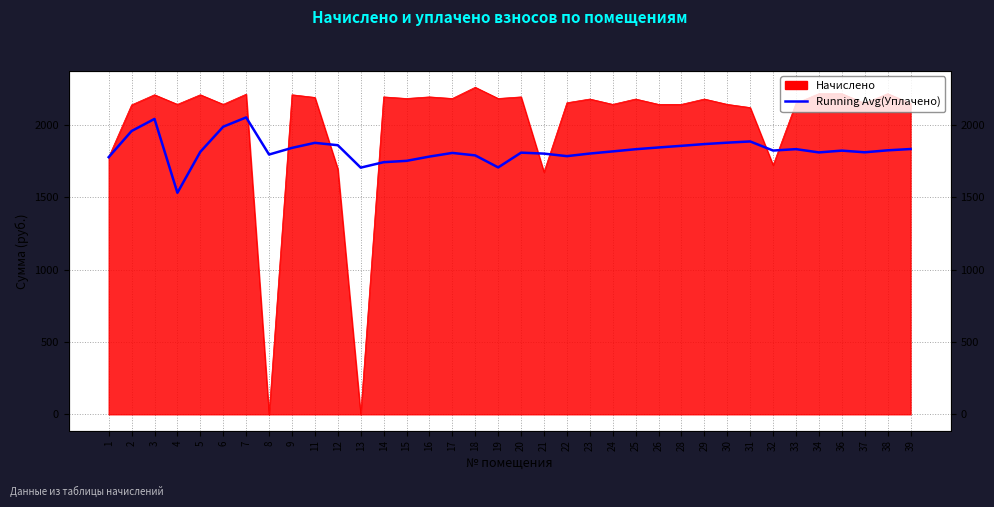

Which has a higher value, 24 or 21?

24